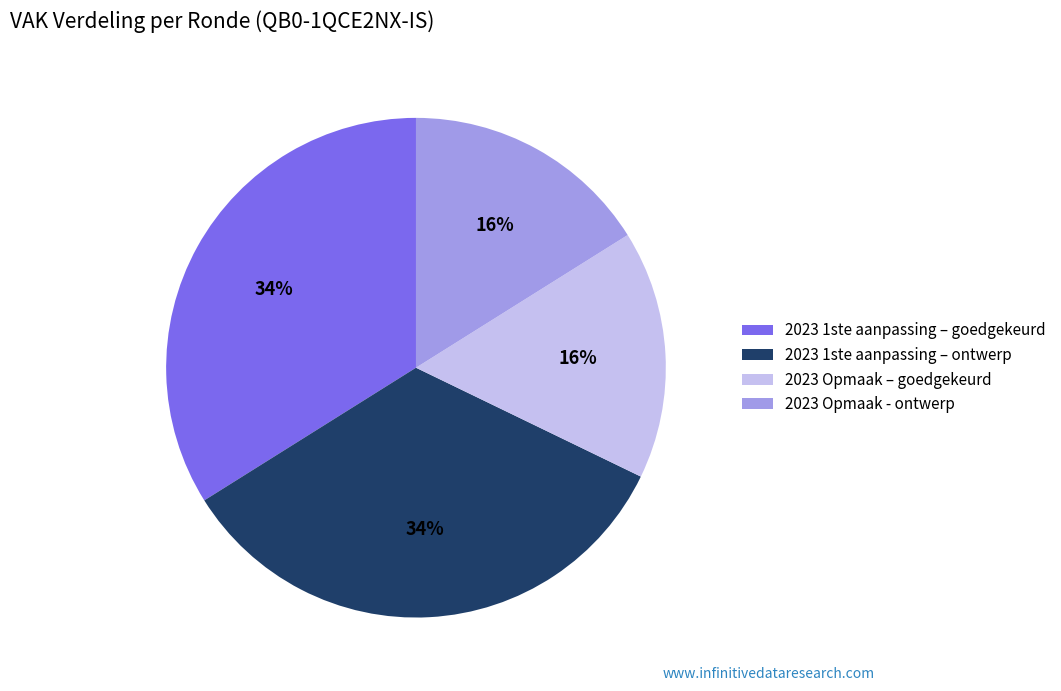

The 2023 Opmaak – goedgekeurd slice represents 16% of the pie. True or false?

True